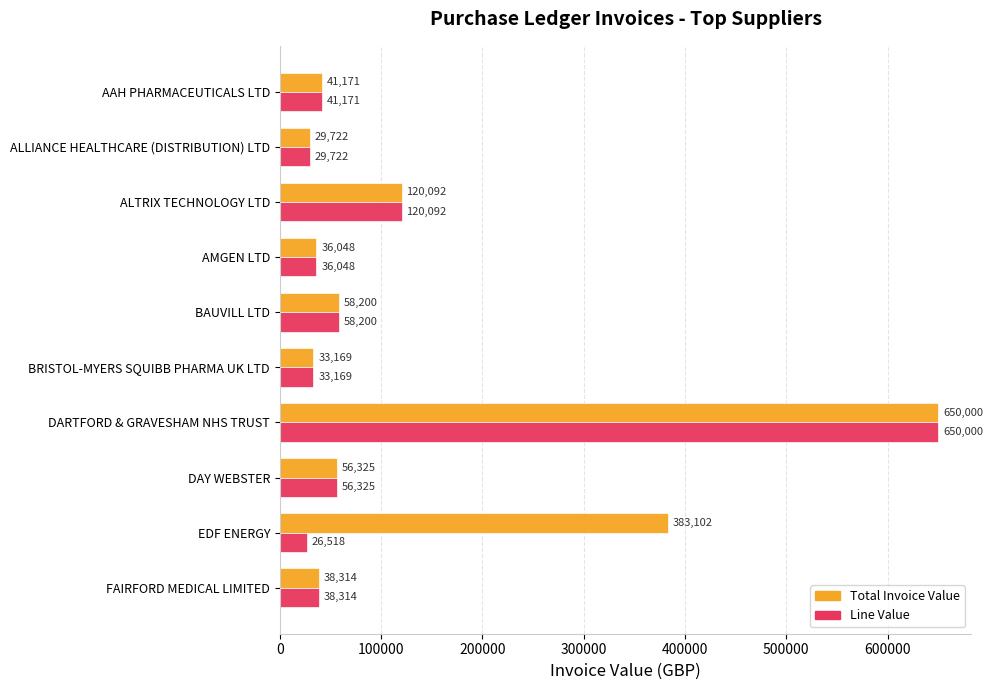

Rank the series by their average value, from lowest to highest.

Line Value, Total Invoice Value